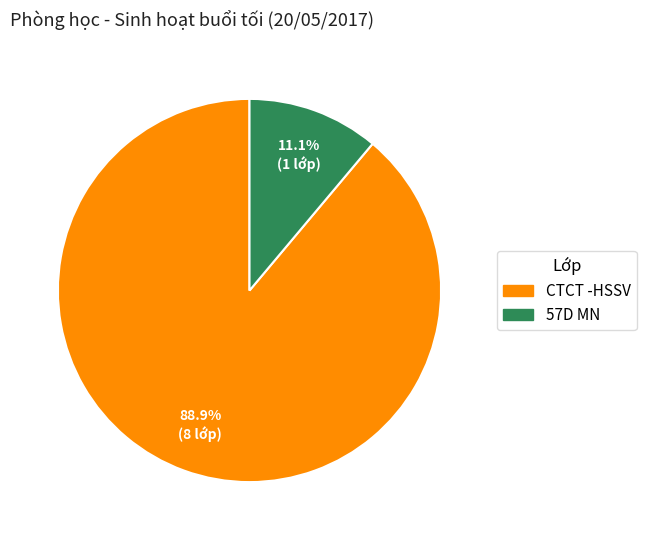

How many segments does this pie chart have?

2